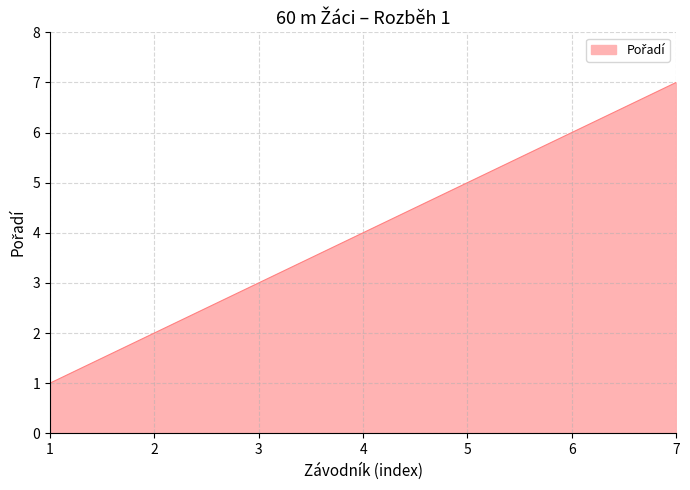

True or false: the data shows 5 at 5.

True